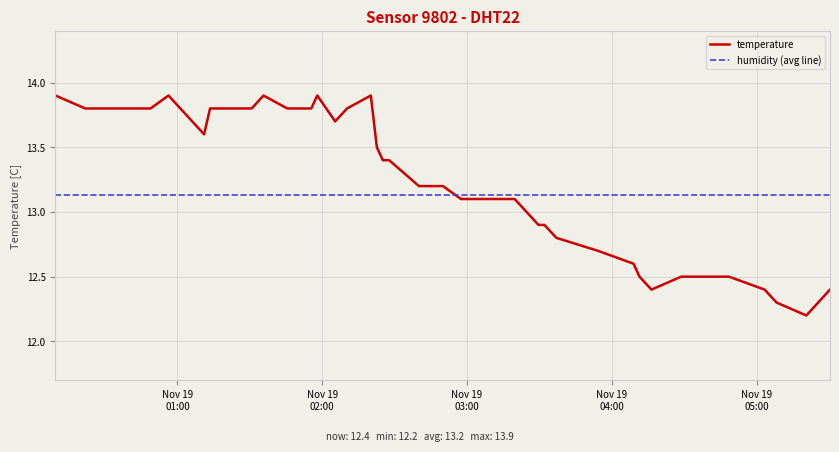

What is the change in value from 2023-11-19T02:25:08 to 2023-11-19T05:03:20?

-1.0